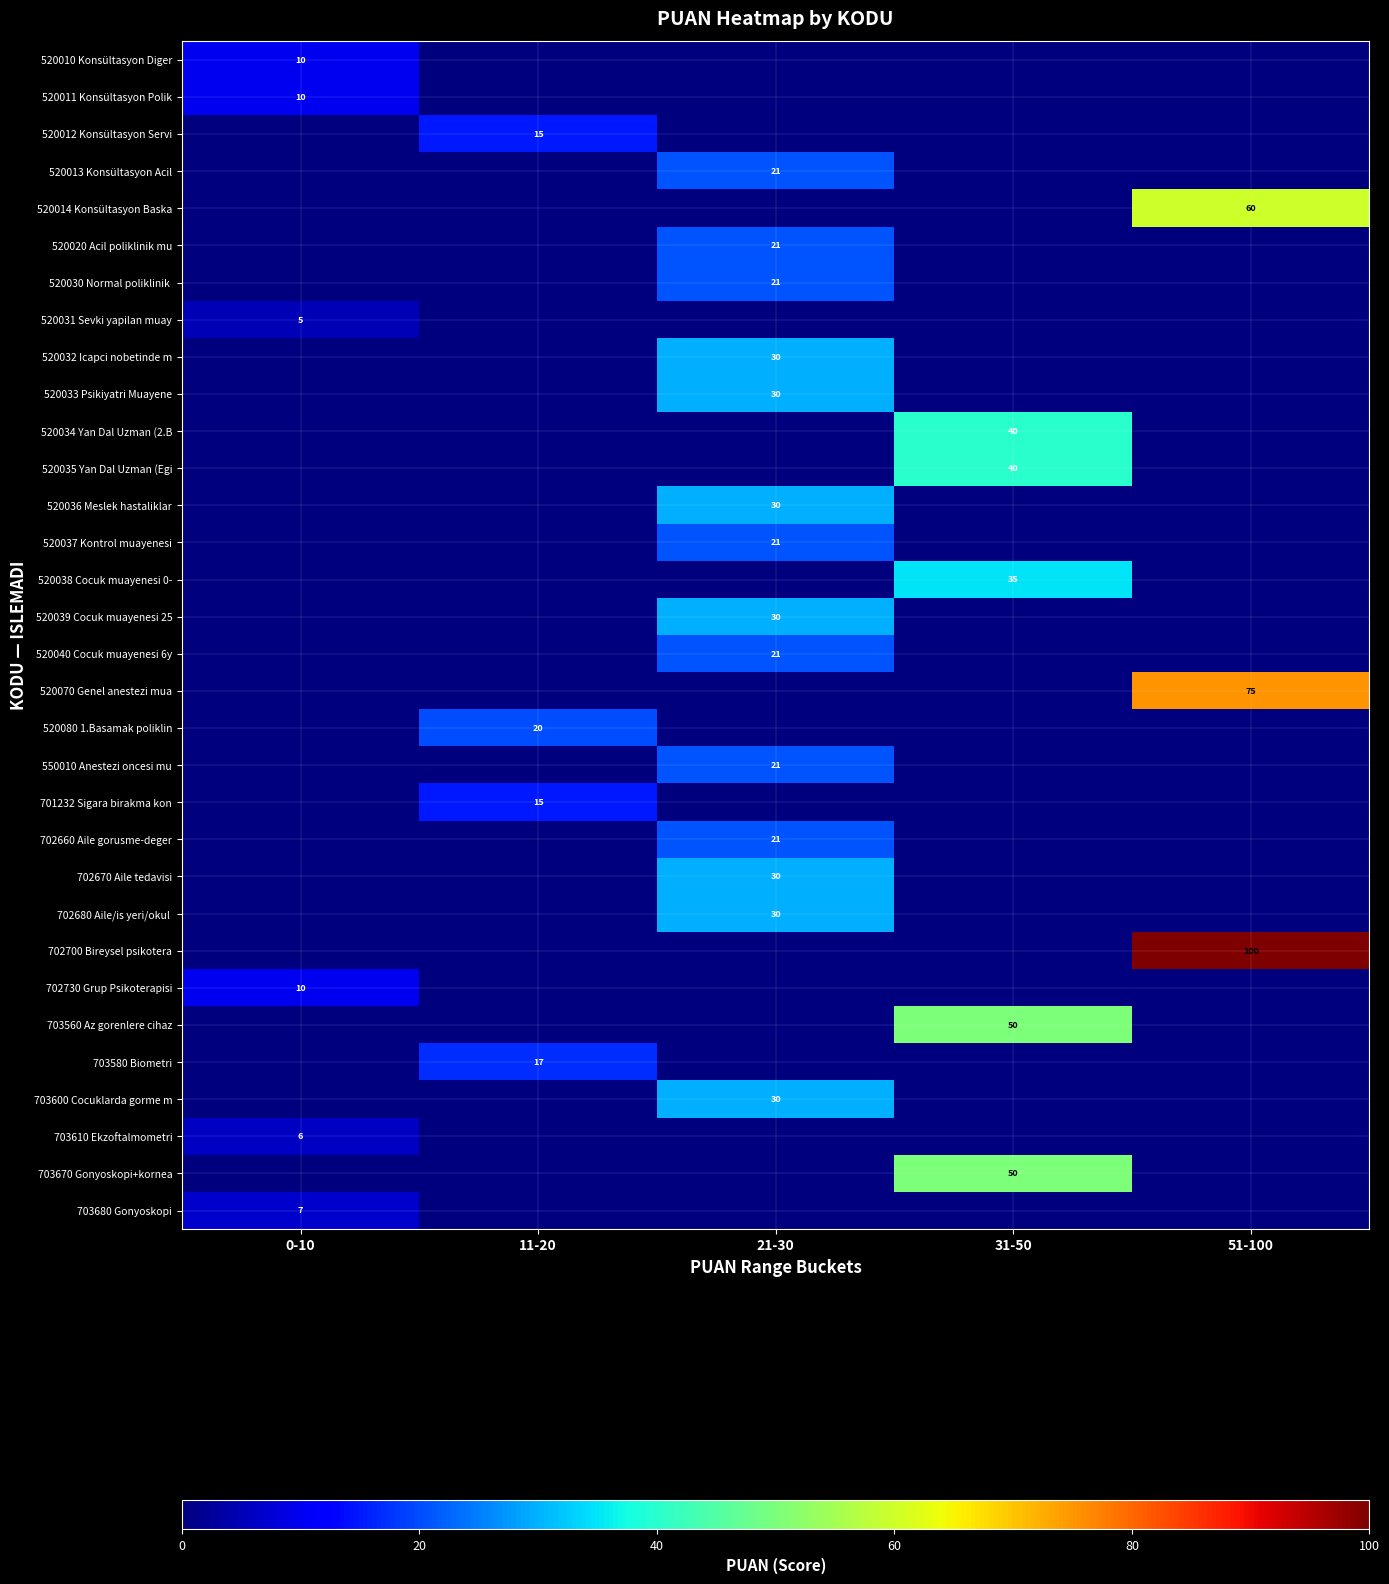

True or false: 520038 Cocuk muayenesi 0- has a value of 35 at 31-50.

True